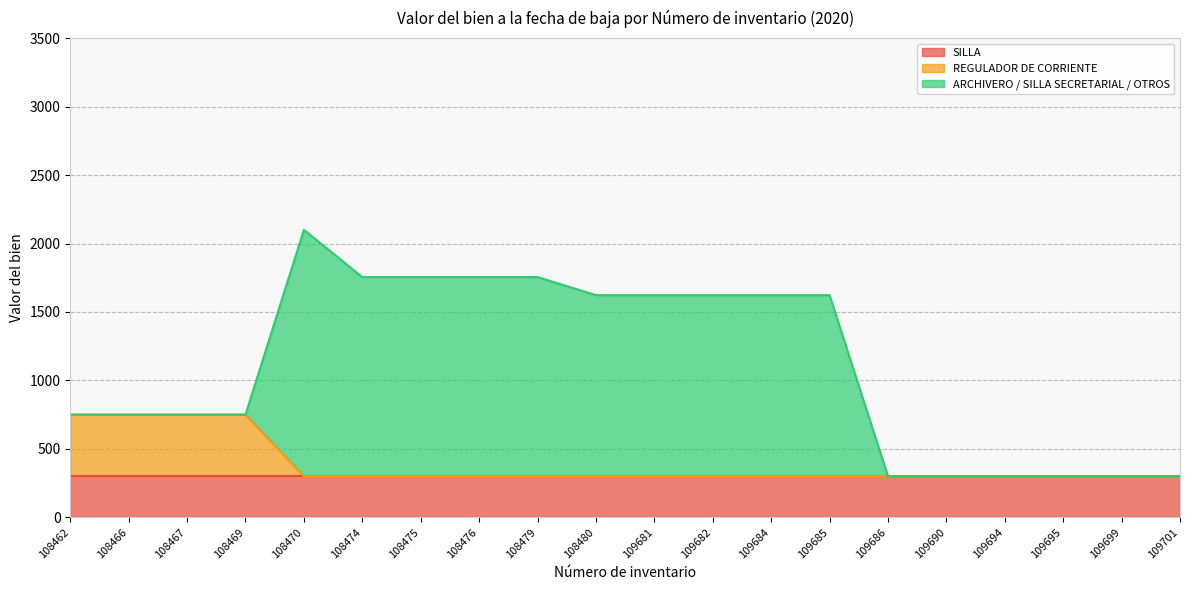

Rank the series at 108470 from highest to lowest value.

ARCHIVERO / SILLA SECRETARIAL / OTROS, SILLA, REGULADOR DE CORRIENTE